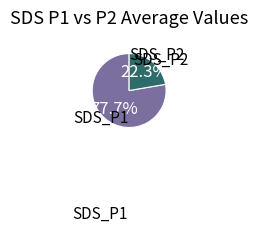

Approximately how many times larger is the value at SDS_P1 compared to SDS_P2?

3.5